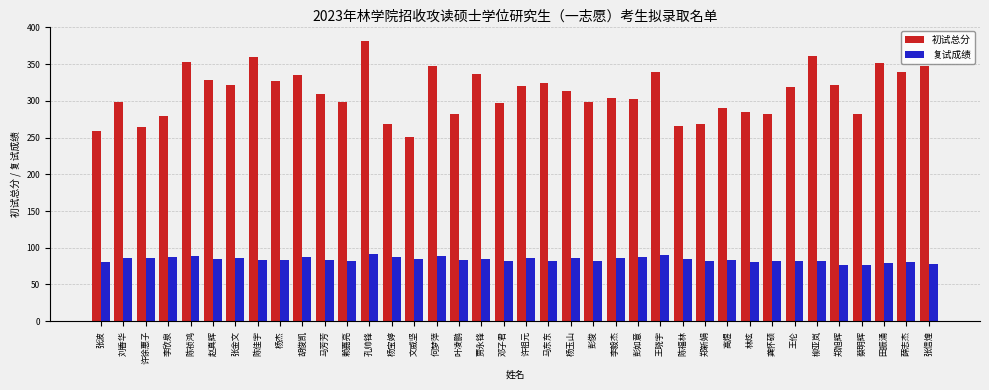

What is the difference between the highest and lowest values at 贾永锋?

251.8